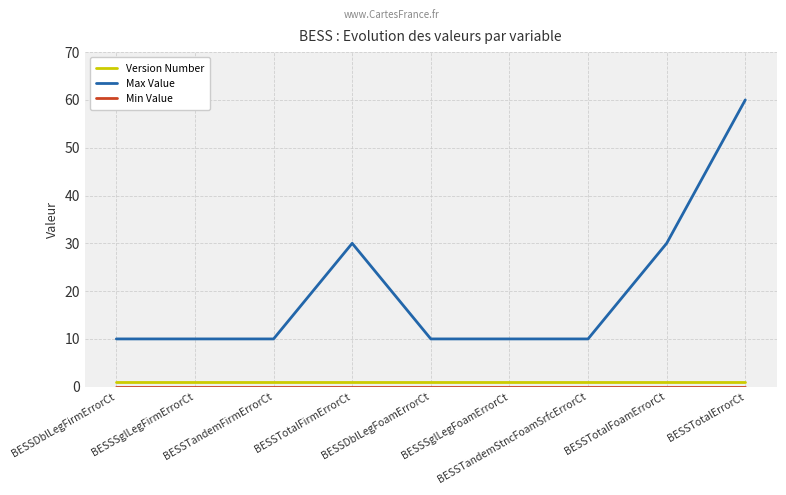

Which series has the largest range (max minus min)?

Max Value